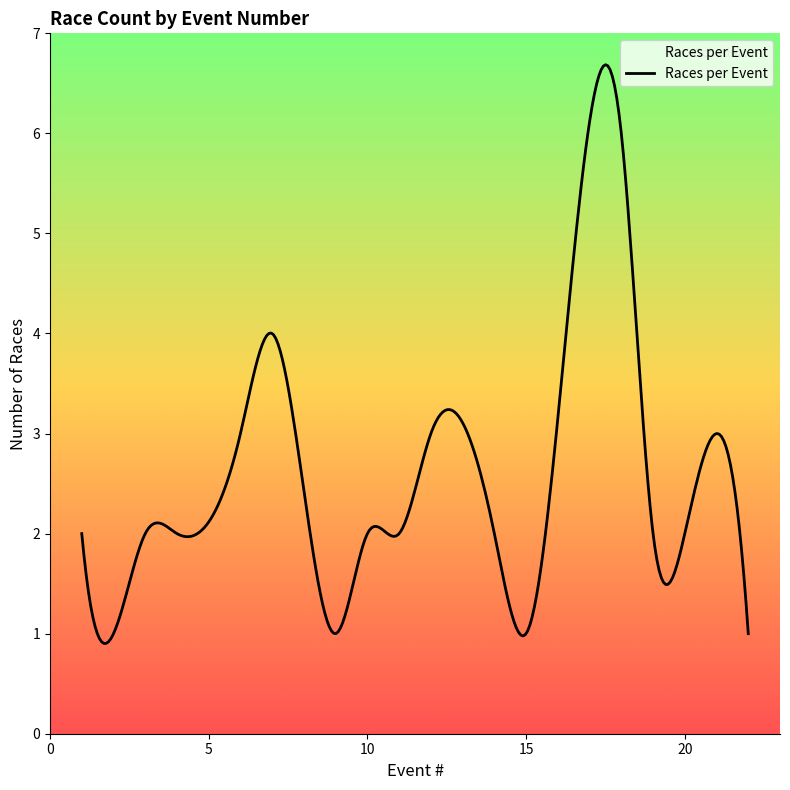

What is the difference between the maximum and minimum values?

5.8